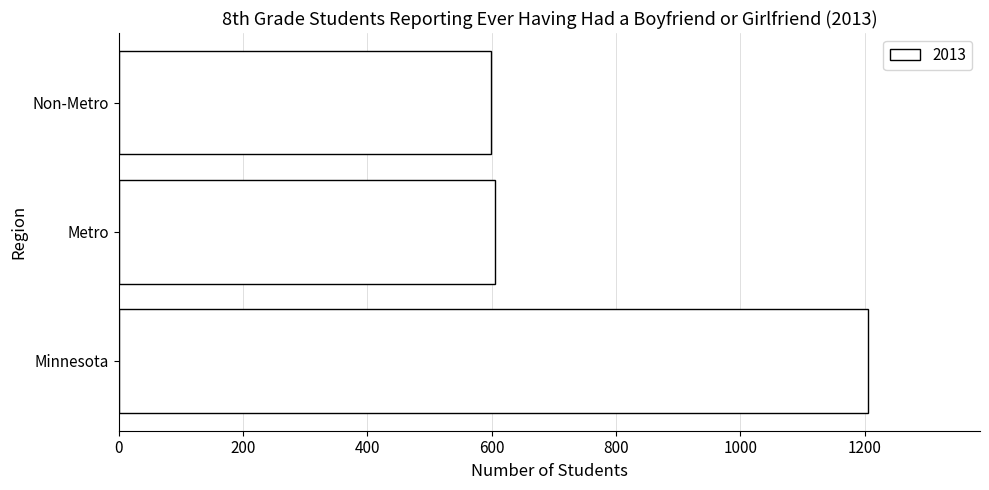

Reading top to bottom, list all the values displayed in this chart.

599	606	1205